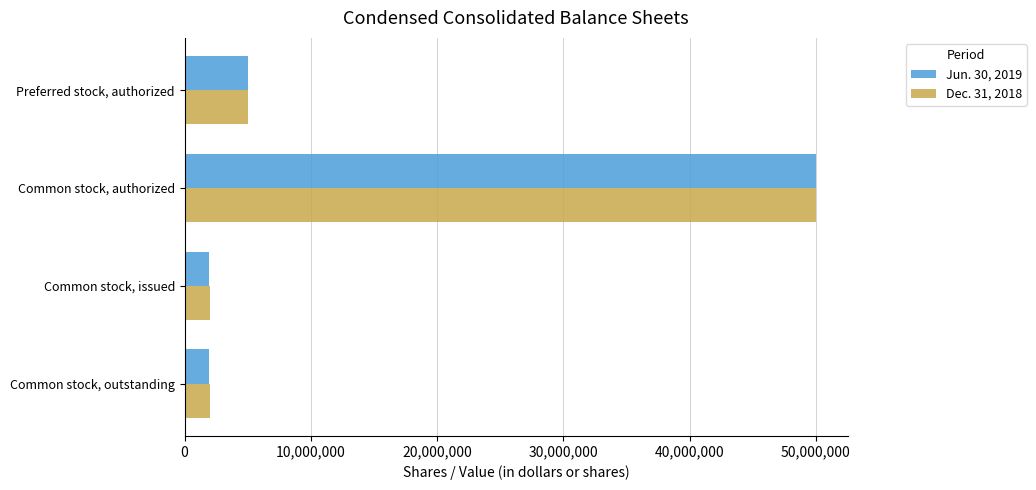

At which label does Jun. 30, 2019 reach its peak?

Common stock, authorized